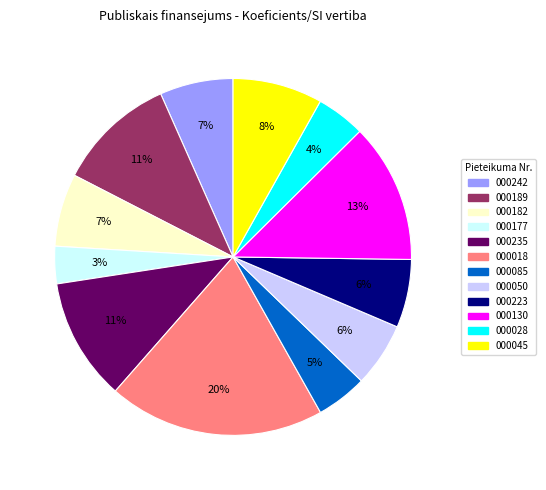

True or false: 000045 accounts for 8% of the total.

True